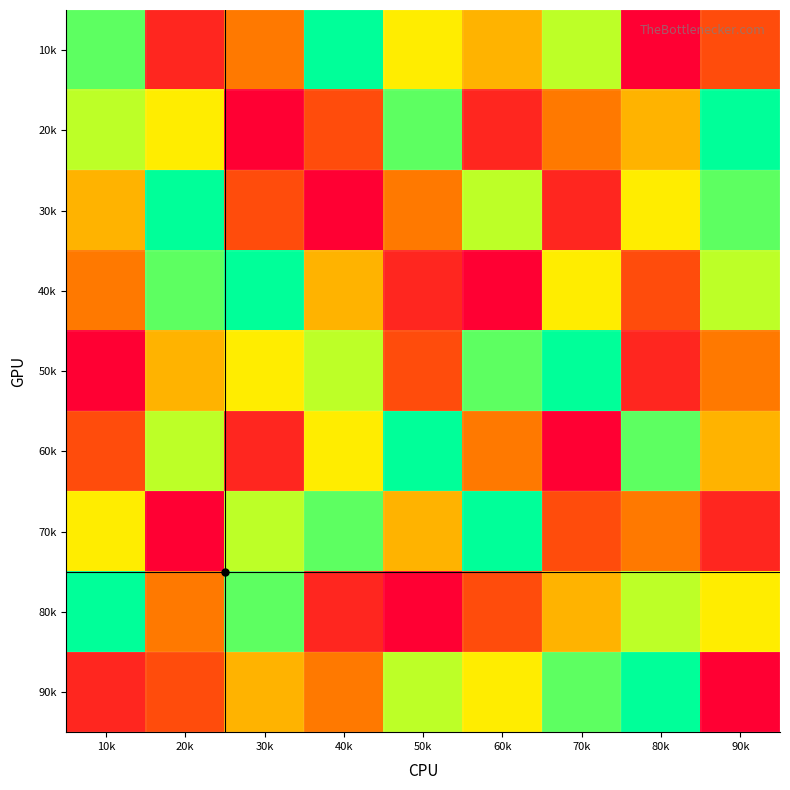

At 60k, list the series in order from largest to smallest.

70k, 50k, 30k, 90k, 10k, 60k, 80k, 20k, 40k